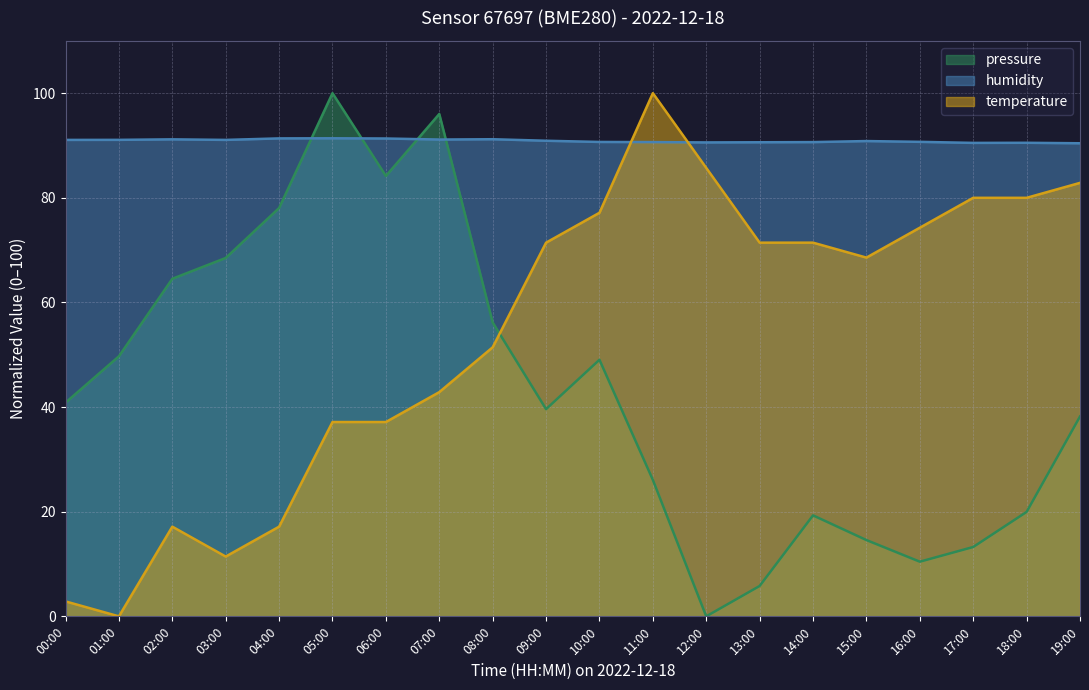

What are all the series names shown in the legend?

pressure, humidity, temperature